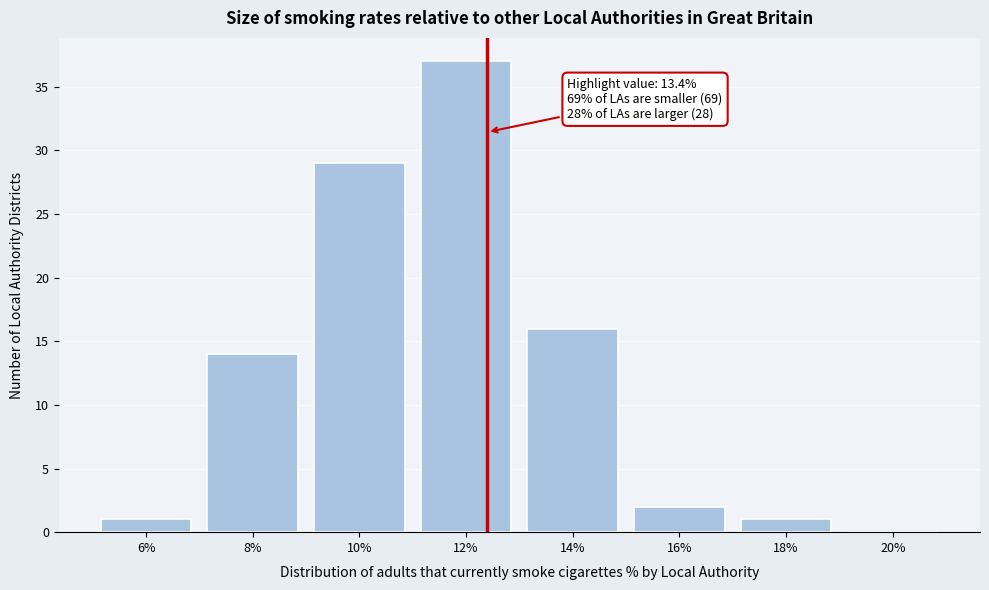

Reading left to right, what are all the values shown in this chart?

6%=1	8%=14	10%=29	12%=37	14%=16	16%=2	18%=1	20%=0